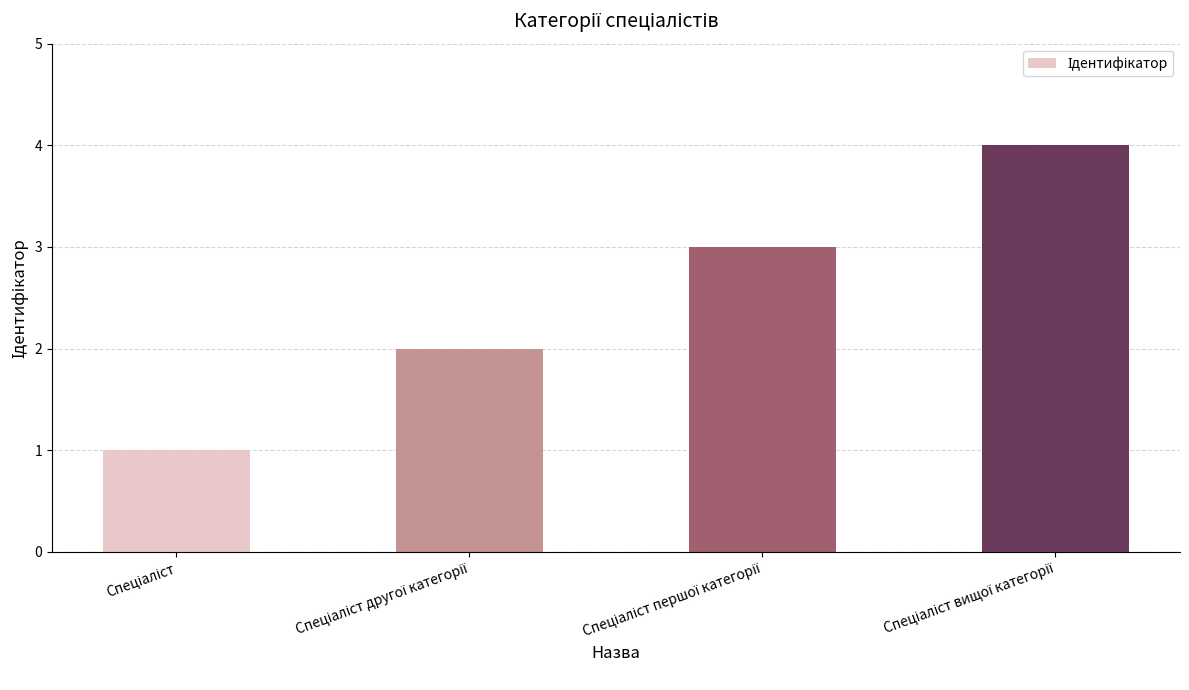

What is the value of the 2nd bar from the left?

2